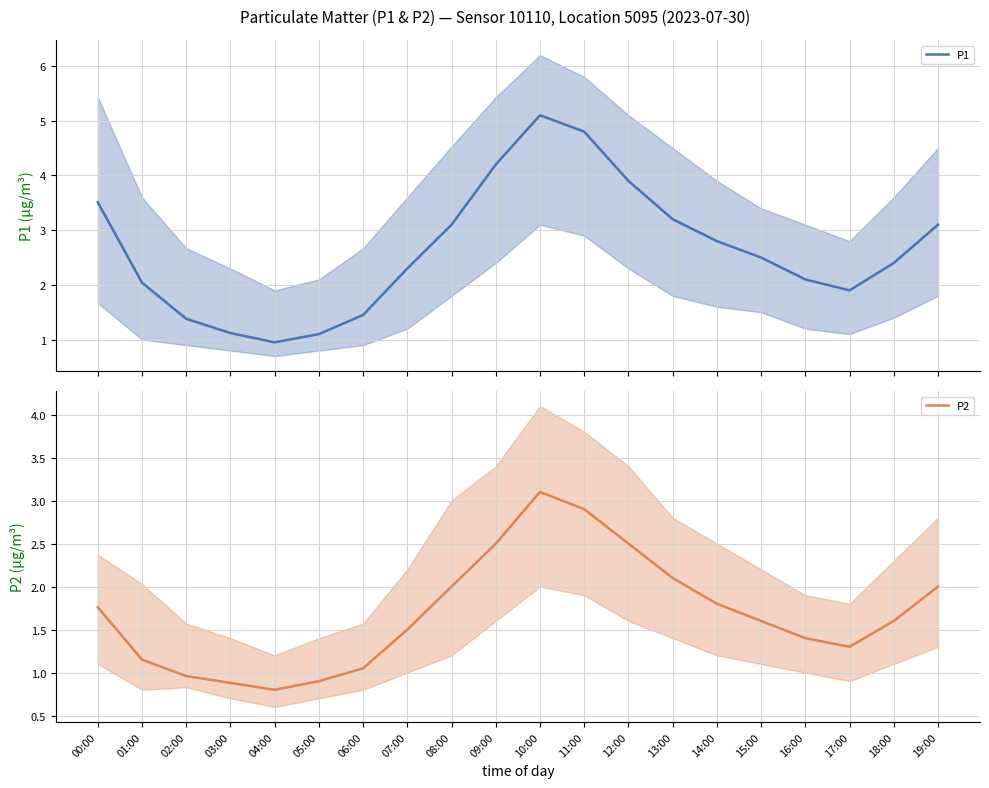

Rank the series by their average value, from highest to lowest.

P1, P2